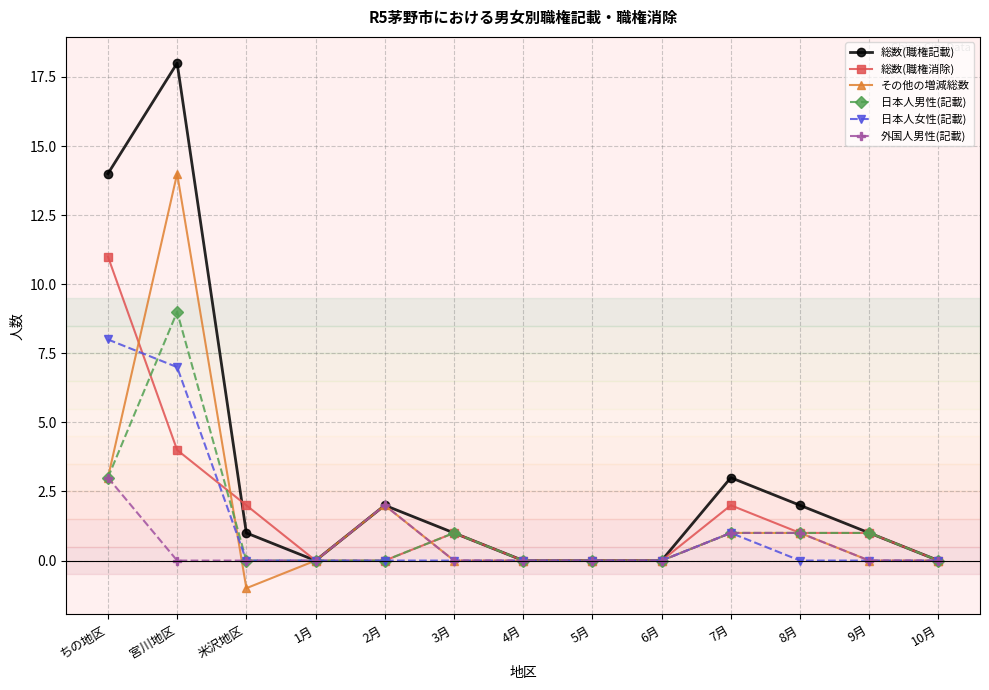

Reading left to right, what are all the values shown in this chart?

総数(職権記載): 14	18	1	0	2	1	0	0	0	3	2	1	0
総数(職権消除): 11	4	2	0	0	1	0	0	0	2	1	1	0
その他の増減総数: 3	14	-1	0	2	0	0	0	0	1	1	0	0
日本人男性(記載): 3	9	0	0	0	1	0	0	0	1	1	1	0
日本人女性(記載): 8	7	0	0	0	0	0	0	0	1	0	0	0
外国人男性(記載): 3	0	0	0	2	0	0	0	0	1	1	0	0